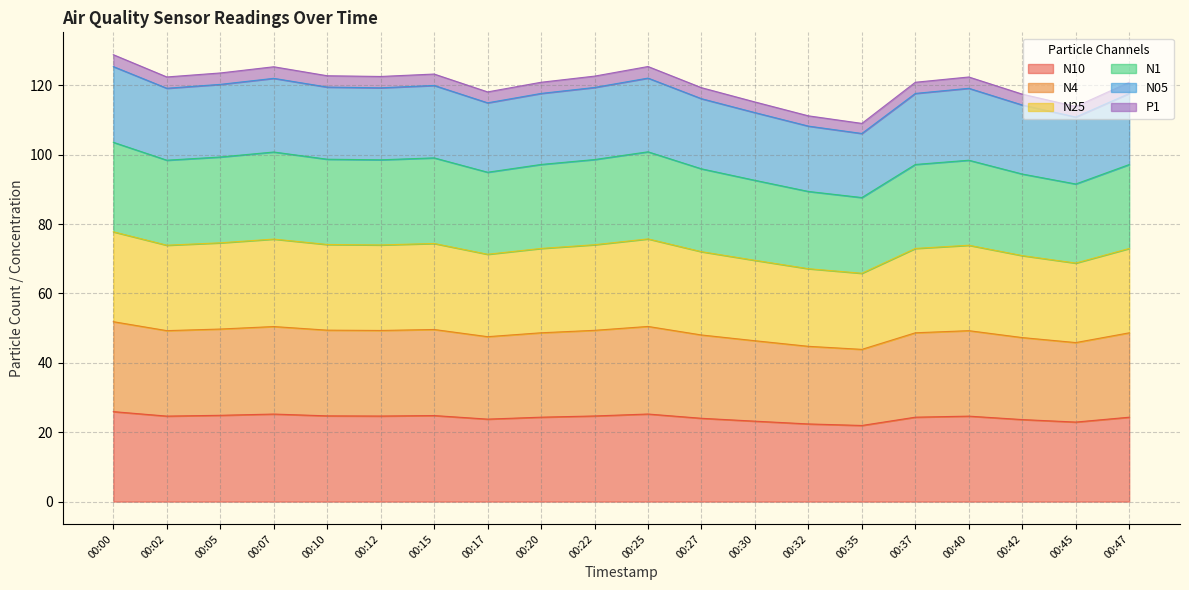

True or false: N25 has more than 1 points higher than both neighbors.

True